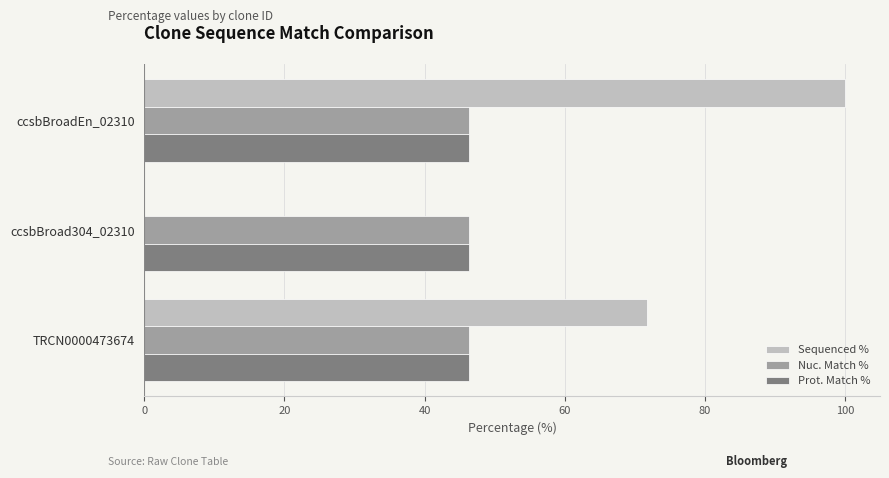

What is the sum of all Sequenced % values?

171.7